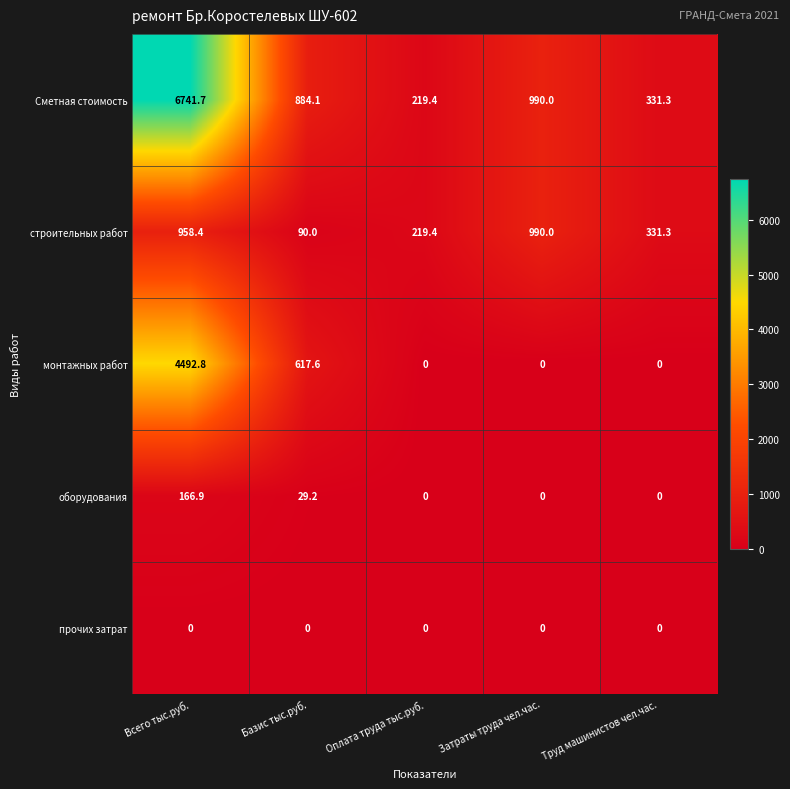

What is the total value across all series at Труд машинистов чел.час.?

662.6